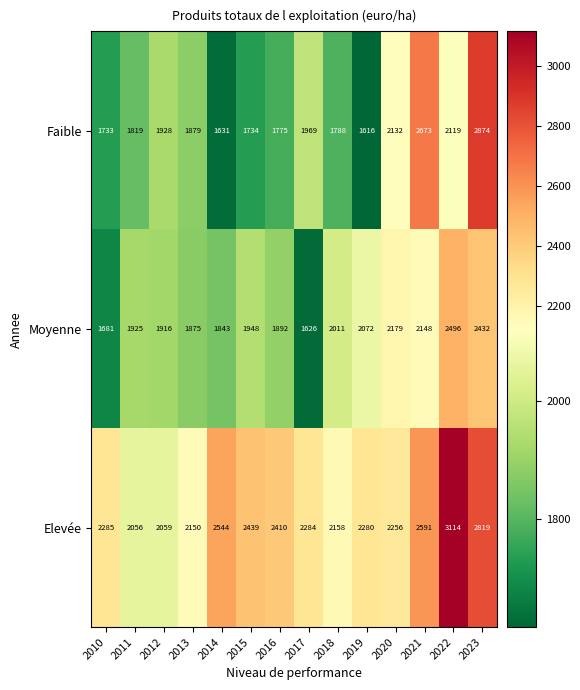

Which label corresponds to the largest value in the chart?

2022